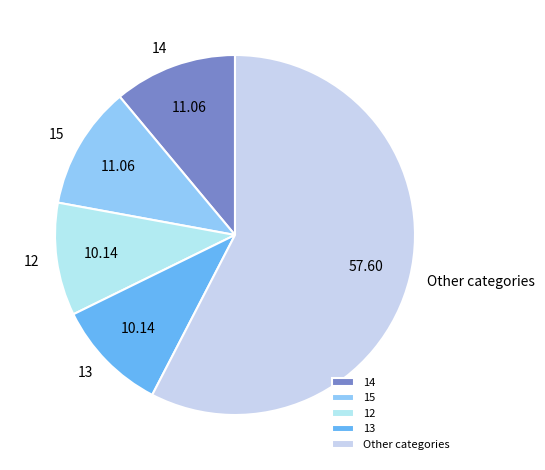

Which has a higher value, 14 or 12?

14